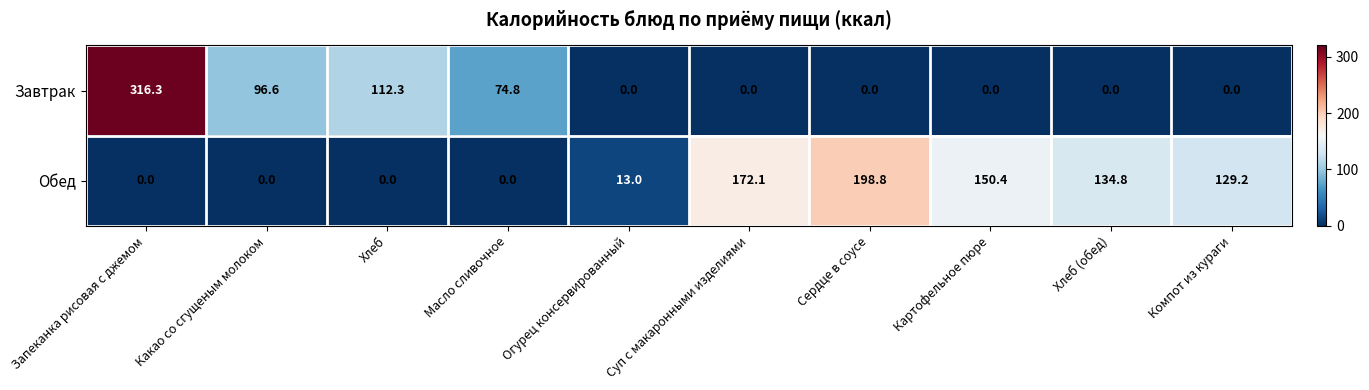

What is the difference between the maximum and second lowest values in the Завтрак series?

316.3